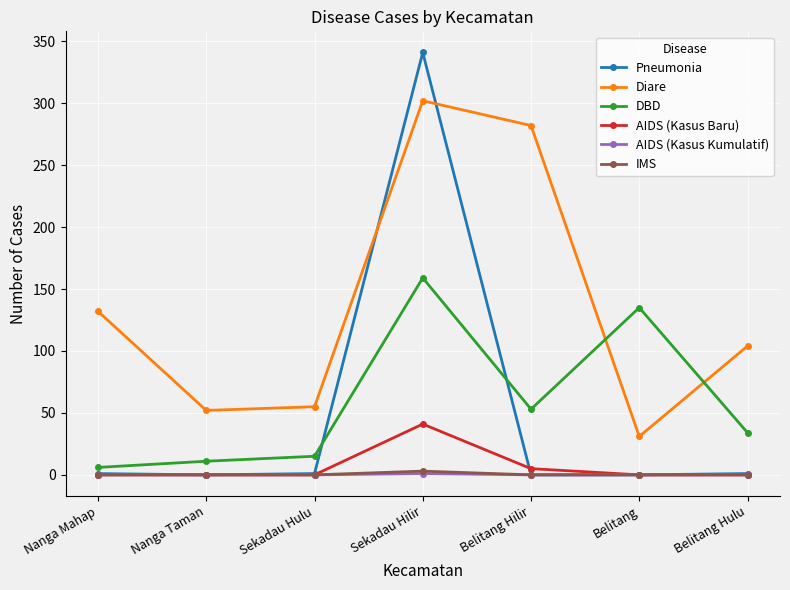

True or false: DBD has a value of 34 at Belitang Hulu.

True